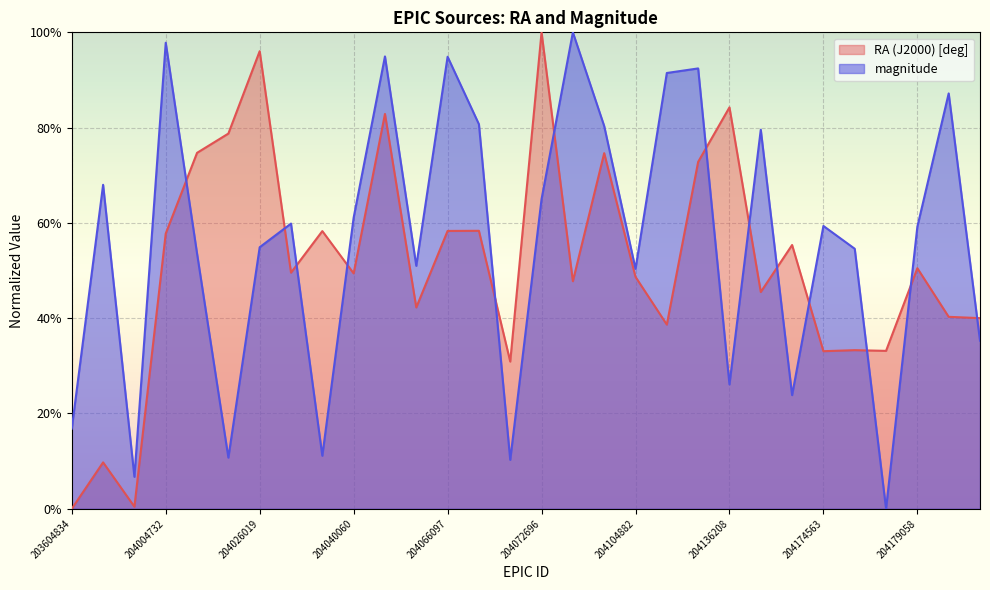

Where do magnitude and RA (J2000) [deg] first cross each other?

204004732 and 204008370